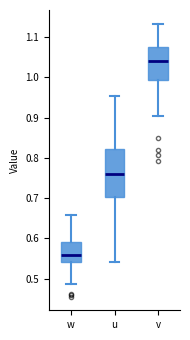

Which box's median line is the lowest?

w